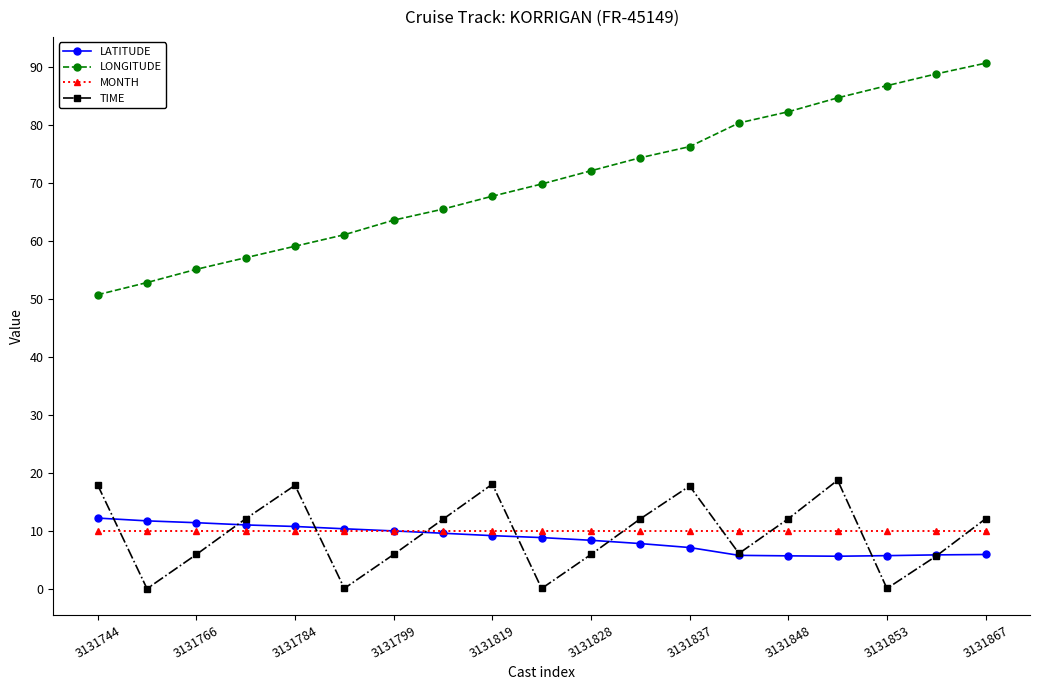

How many data points does each series have?

19